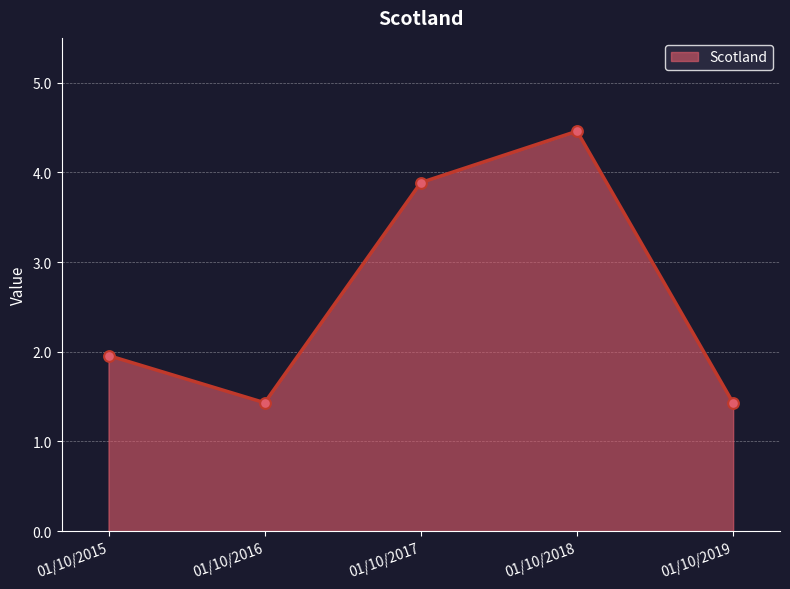

Approximately how many times larger is the value at 01/10/2015 compared to 01/10/2019?

1.4